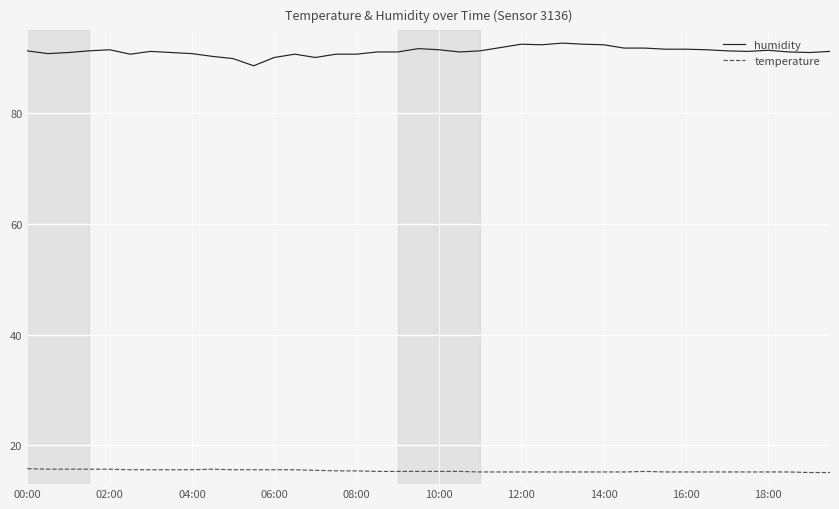

Rank the series by their maximum value, from highest to lowest.

humidity, temperature